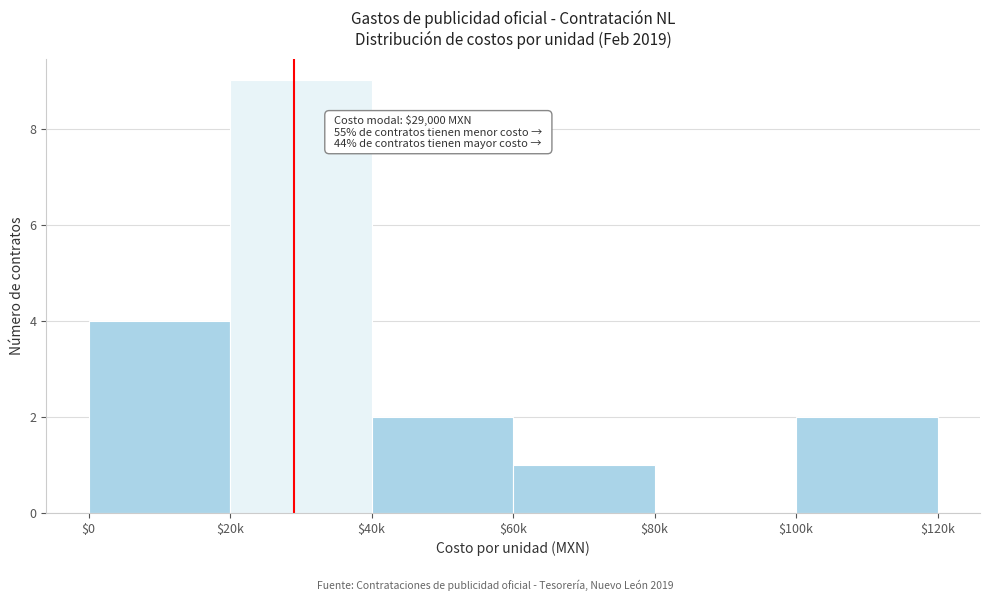

The value at $40k is 1. True or false?

False